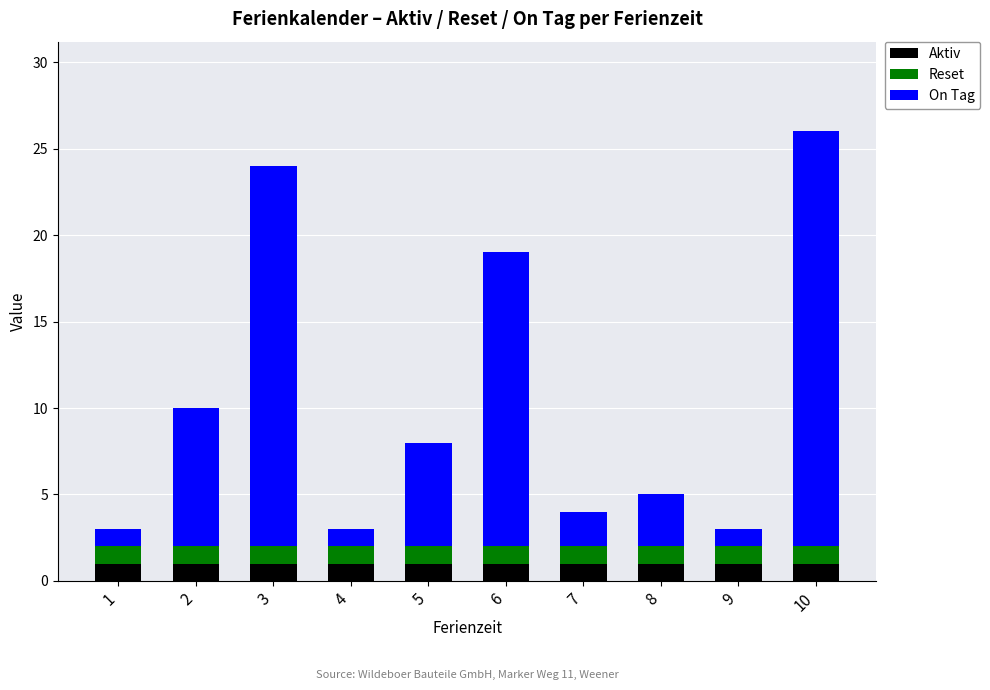

Is it true that Aktiv equals 0 at 1?

False